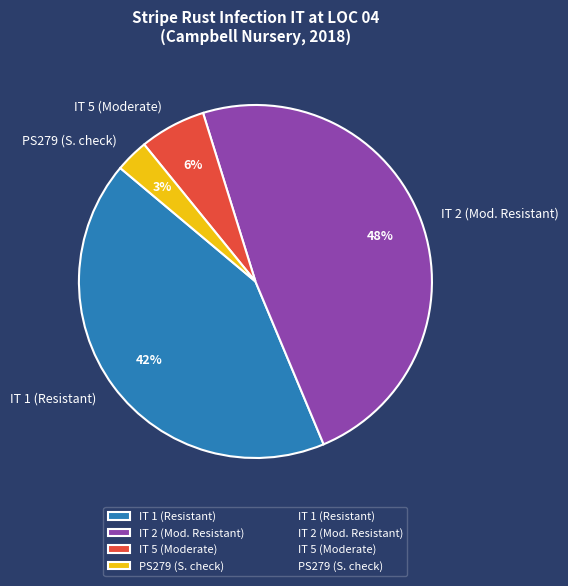

To the nearest percent, what is the difference between the largest and smallest slice percentages?

45%